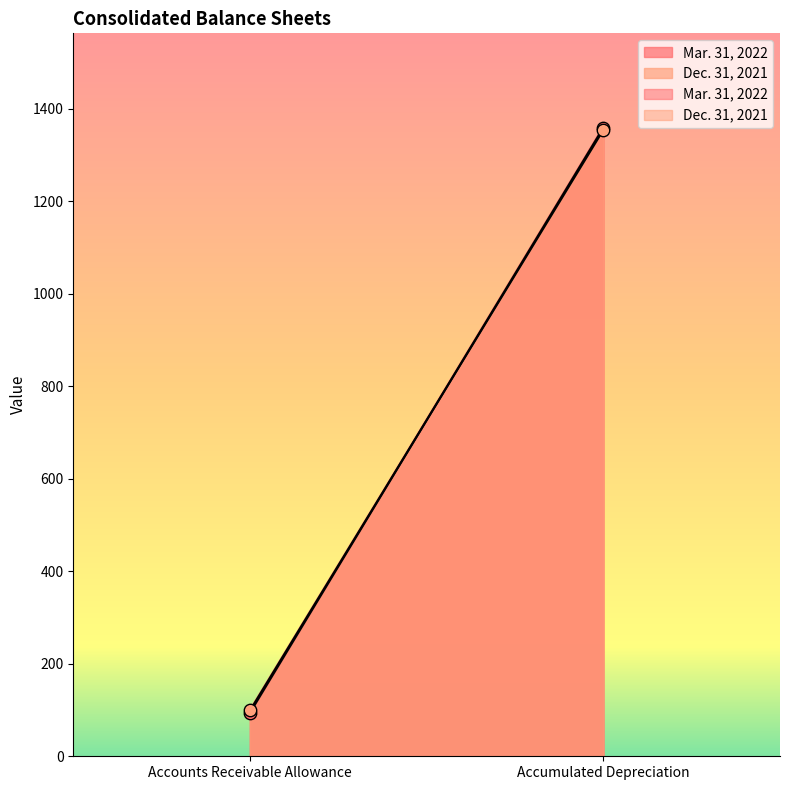

Is the value of Mar. 31, 2022 at Accounts Receivable Allowance greater than the value of Dec. 31, 2021 at Accumulated Depreciation?

No